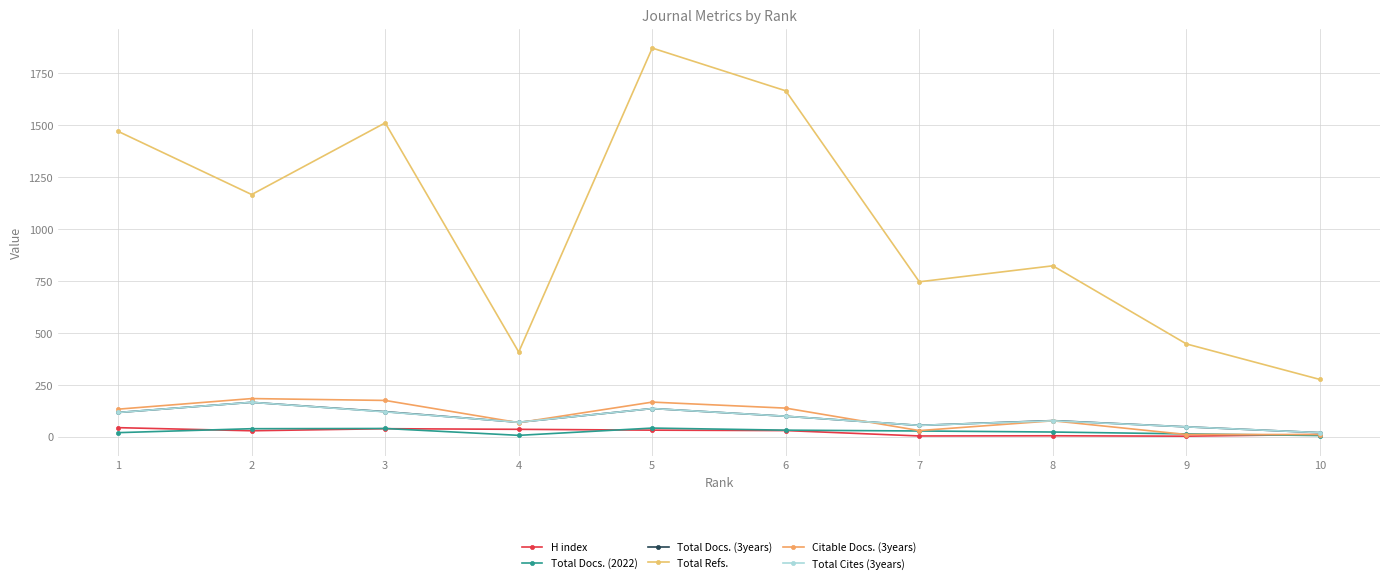

How many data points does each series have?

10